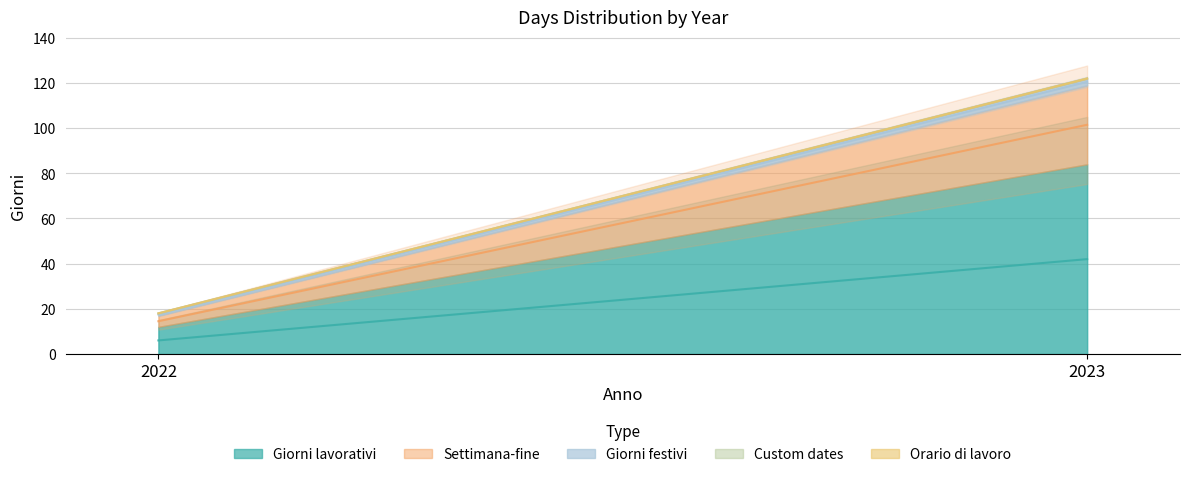

True or false: Settimana-fine has a value of 5 at 2022.

True